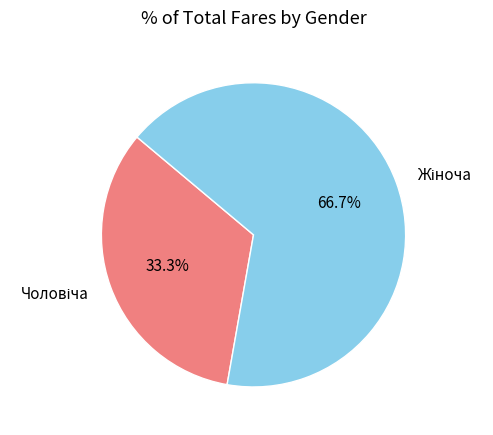

Is there any slice that represents more than half of the pie?

Yes